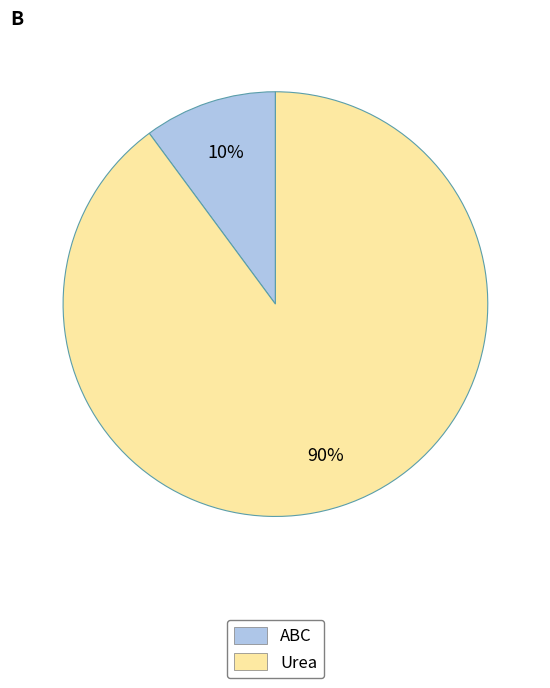

Is there any slice that represents more than half of the pie?

Yes